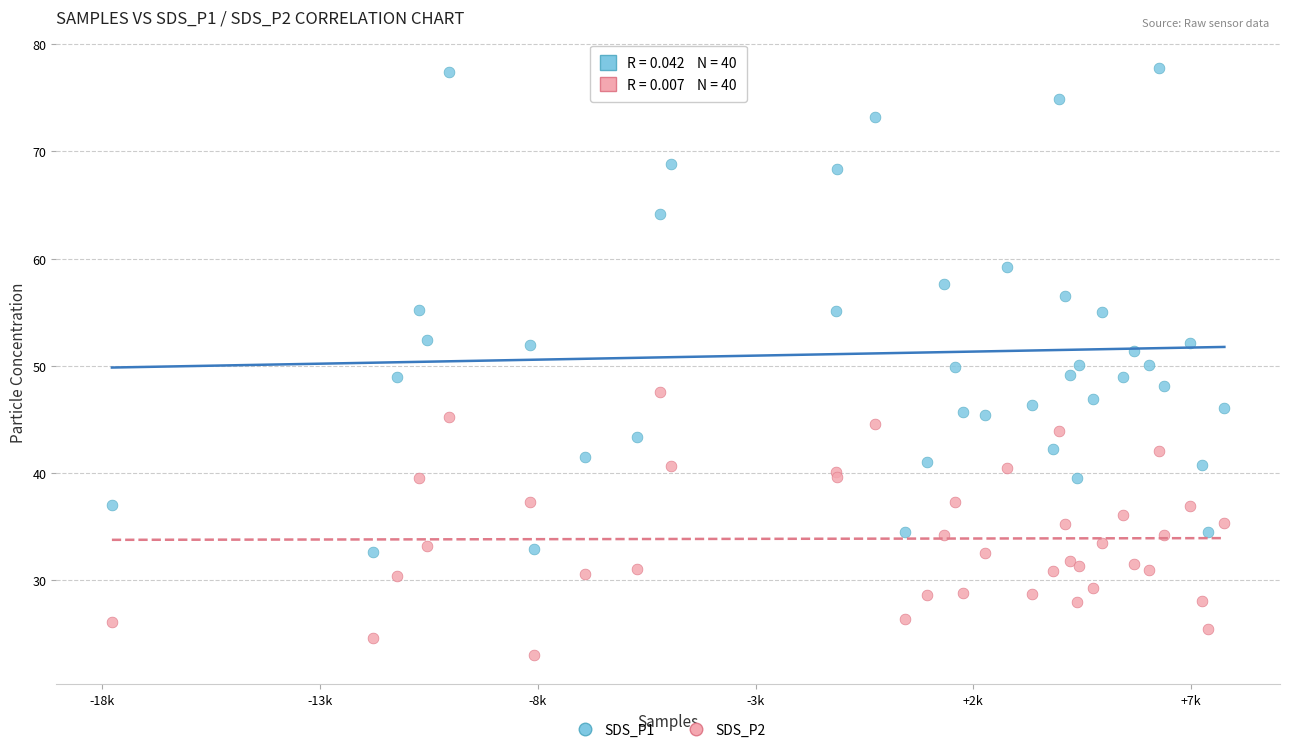

Which series contains the lowest Y value?

SDS_P2